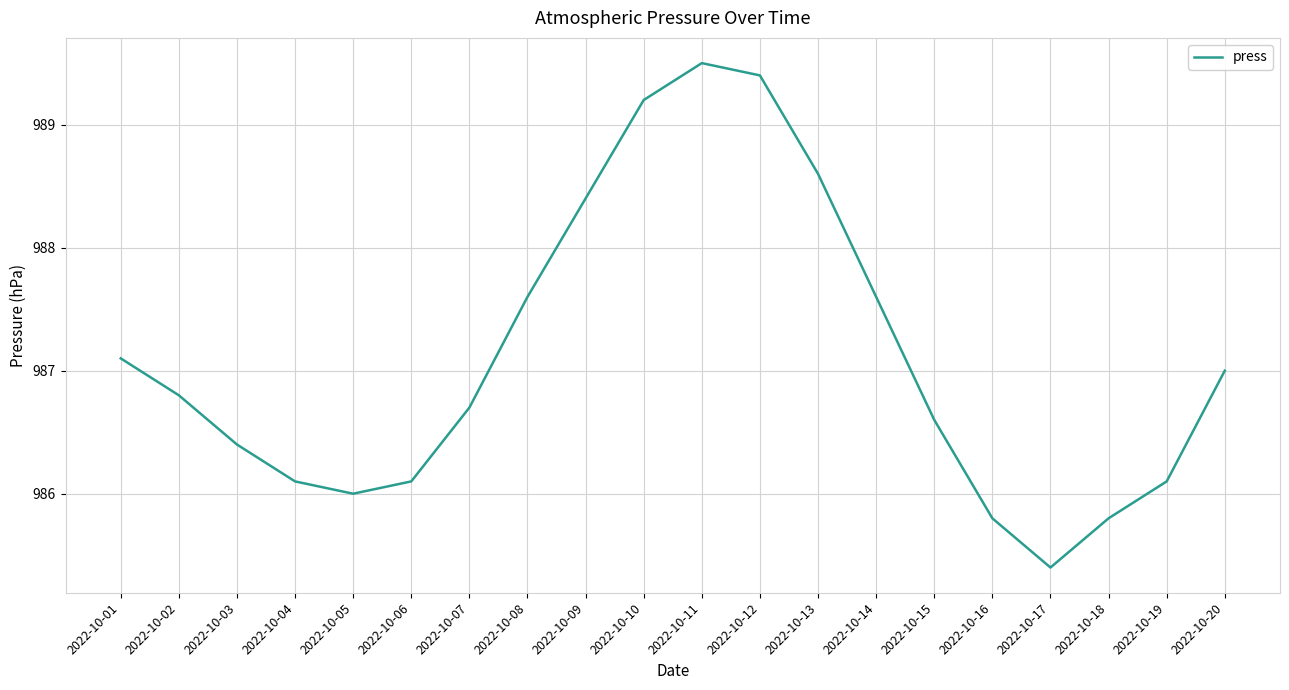

What is the greatest value displayed?

989.5